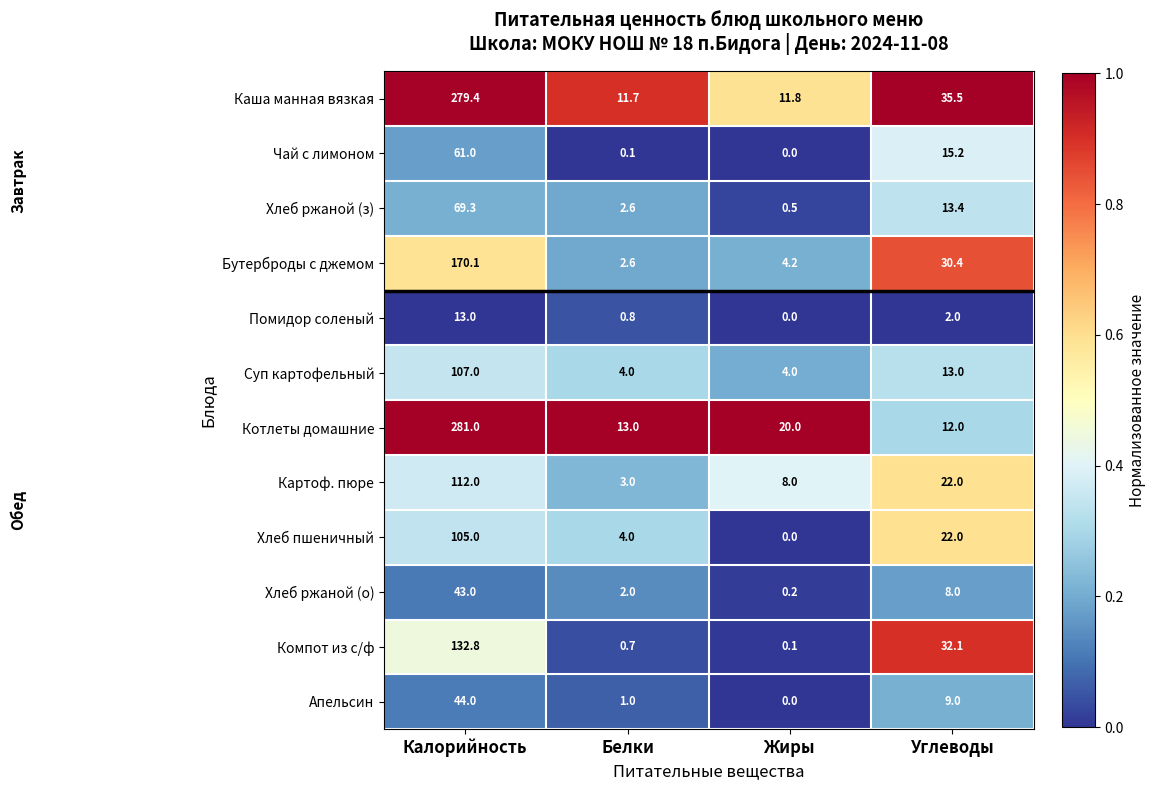

True or false: Хлеб пшеничный has a value of 6.5 at Белки.

False